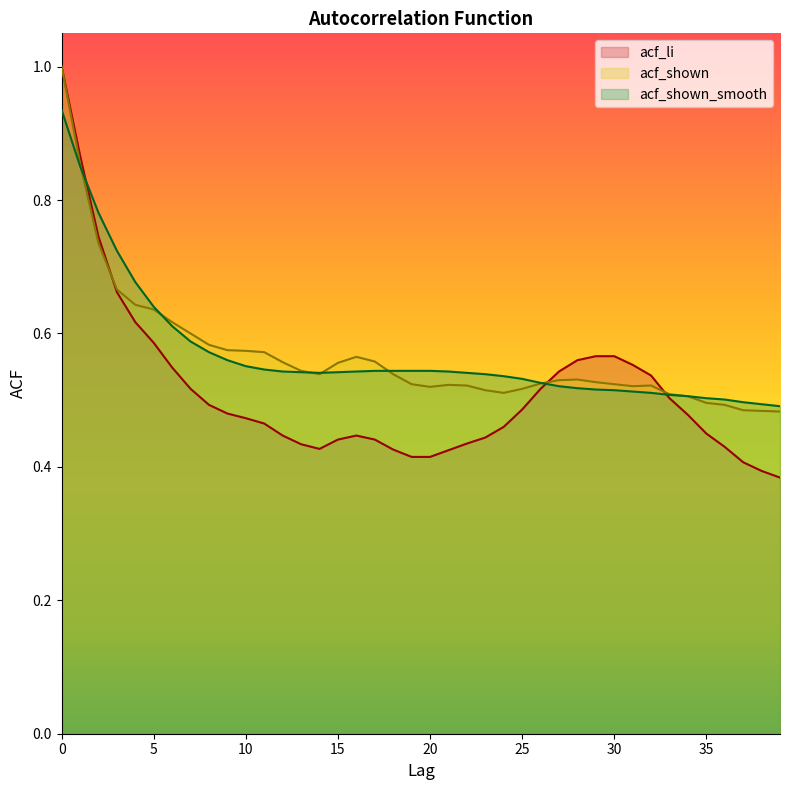

True or false: acf_li and acf_shown_smooth intersect in this chart.

True